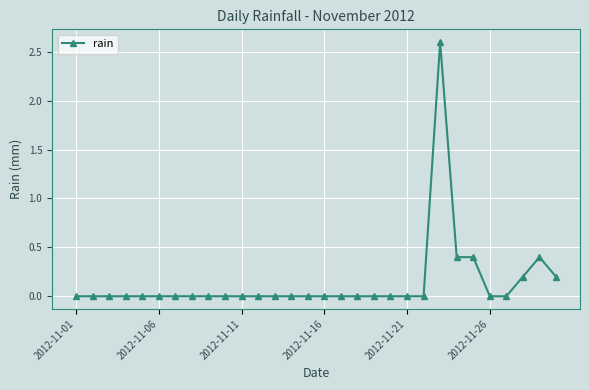

What is the maximum value shown in the chart?

2.6